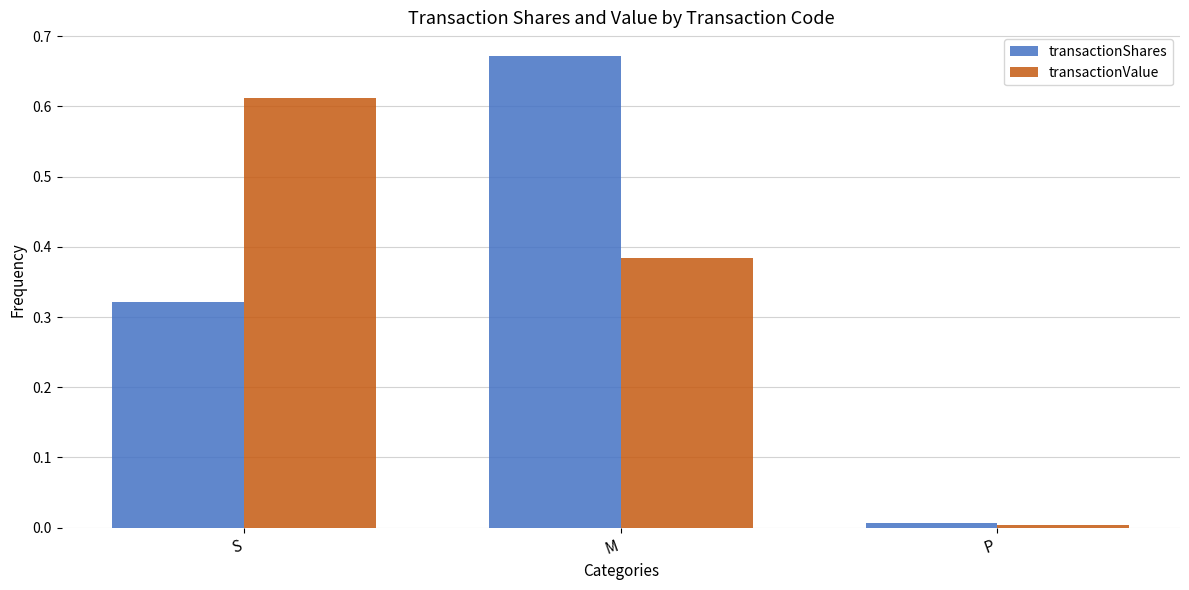

Which category has the lowest value in the transactionShares series?

P